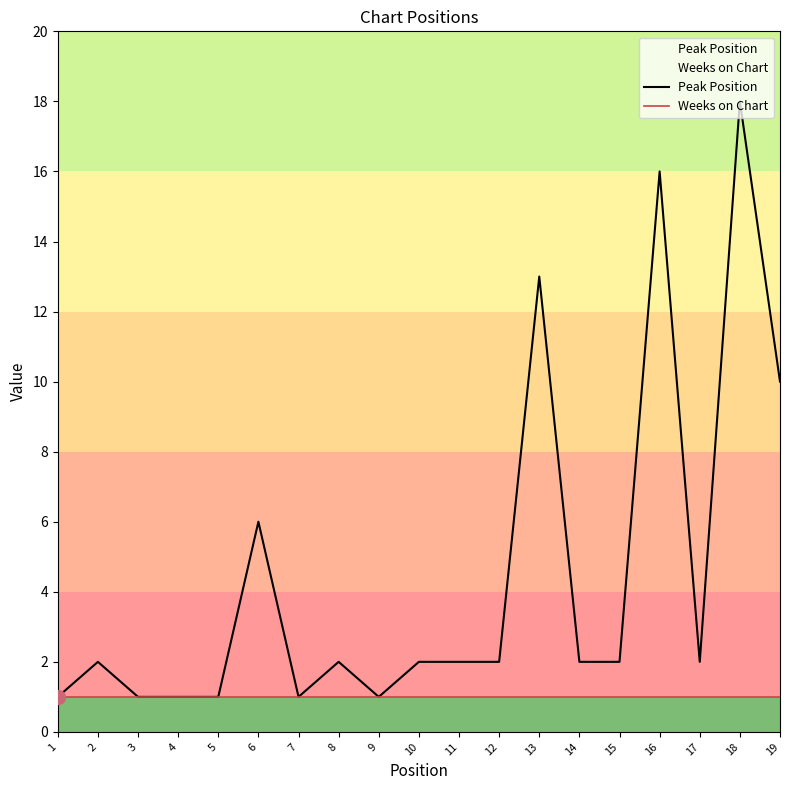

What is the value of the Peak Position point at the 18th from the left?

18